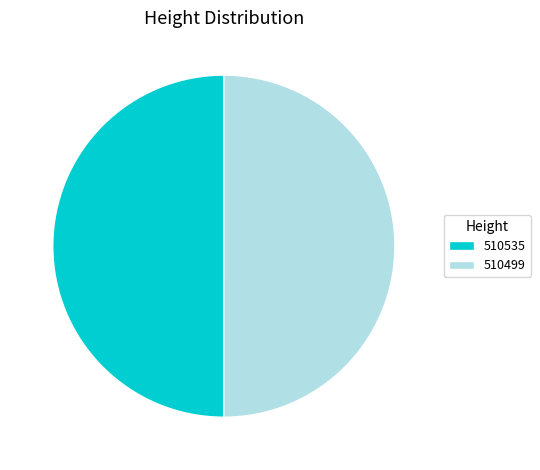

What is the ratio of the value at 510535 to the value at 510499?

1.0